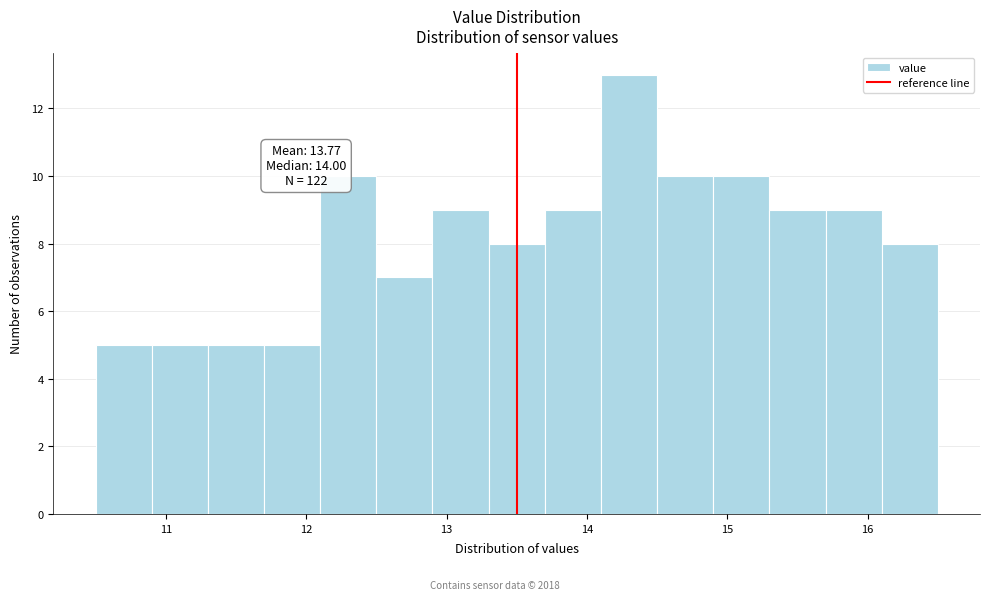

Over which range of the x-axis is the bar tallest?

14.1 to 14.5